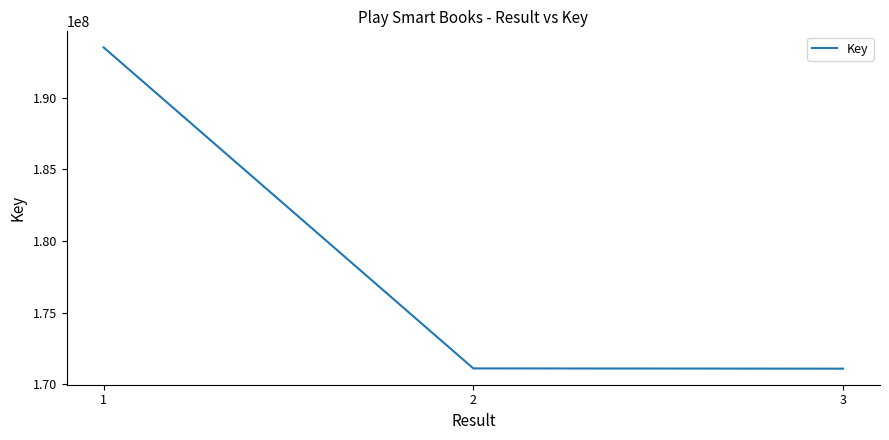

How many values are below 171119935?

1